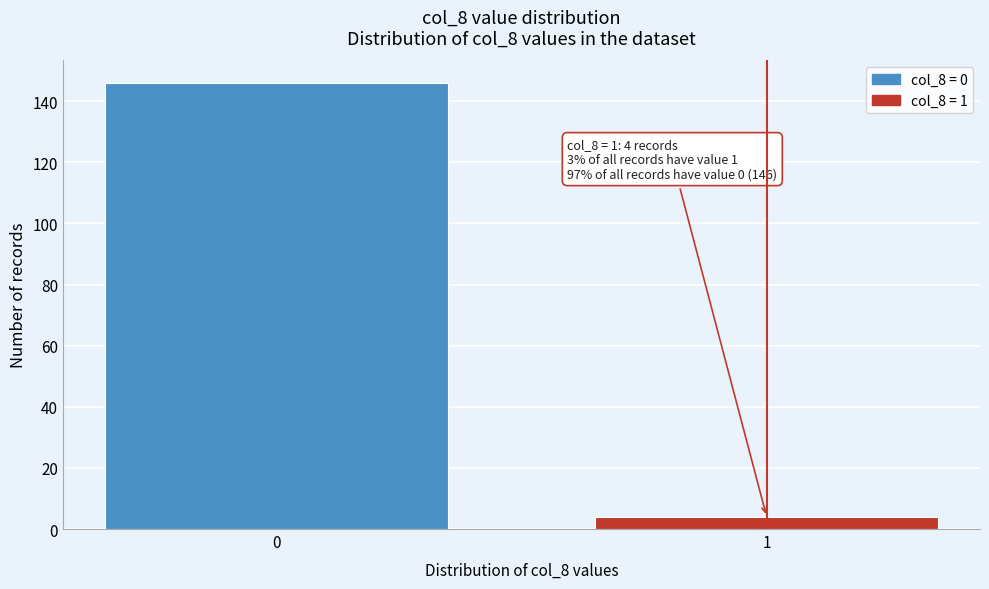

Reading left to right, transcribe all the data shown in this chart.

0=146	1=4